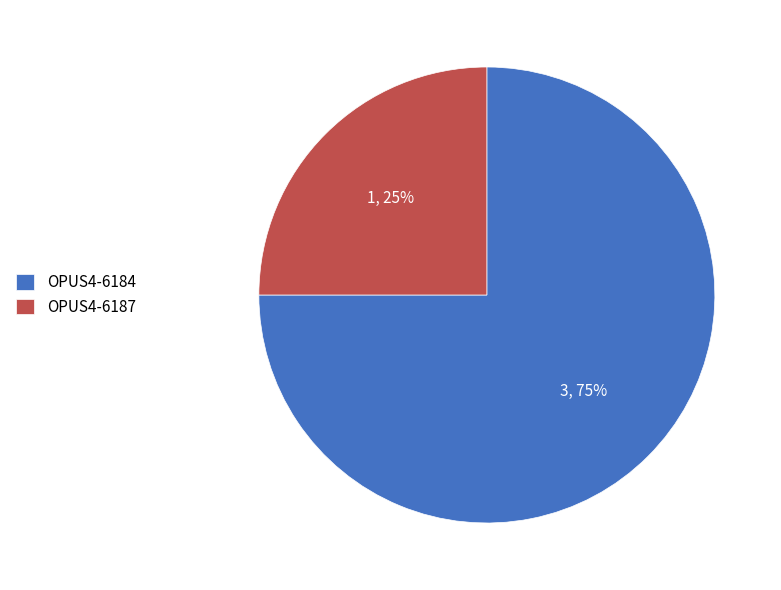

Which category has the biggest portion of the pie?

OPUS4-6184